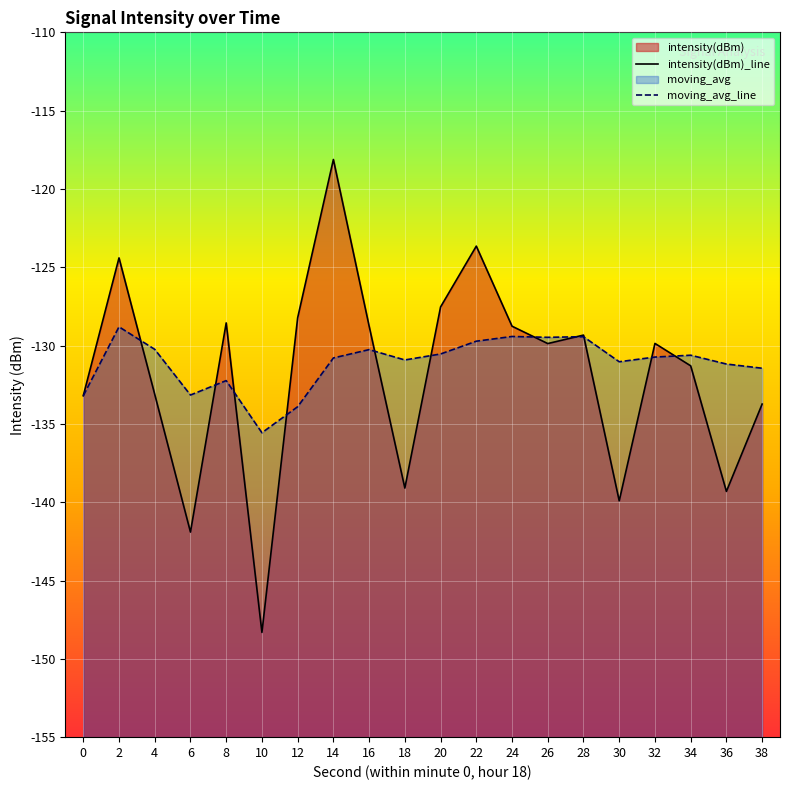

Reading left to right, transcribe all the data shown in this chart.

intensity(dBm): 0=-133.2	2=-124.4	4=-133.1	6=-141.9	8=-128.6	10=-148.3	12=-128.2	14=-118.1	16=-128.8	18=-139.1	20=-127.5	22=-123.6	24=-128.8	26=-129.9	28=-129.3	30=-139.9	32=-129.9	34=-131.3	36=-139.3	38=-133.7
moving_avg: 0=-133.2	2=-128.8	4=-130.2	6=-133.2	8=-132.2	10=-135.6	12=-133.9	14=-130.8	16=-130.3	18=-130.9	20=-130.5	22=-129.7	24=-129.4	26=-129.5	28=-129.4	30=-131.0	32=-130.7	34=-130.6	36=-131.2	38=-131.4